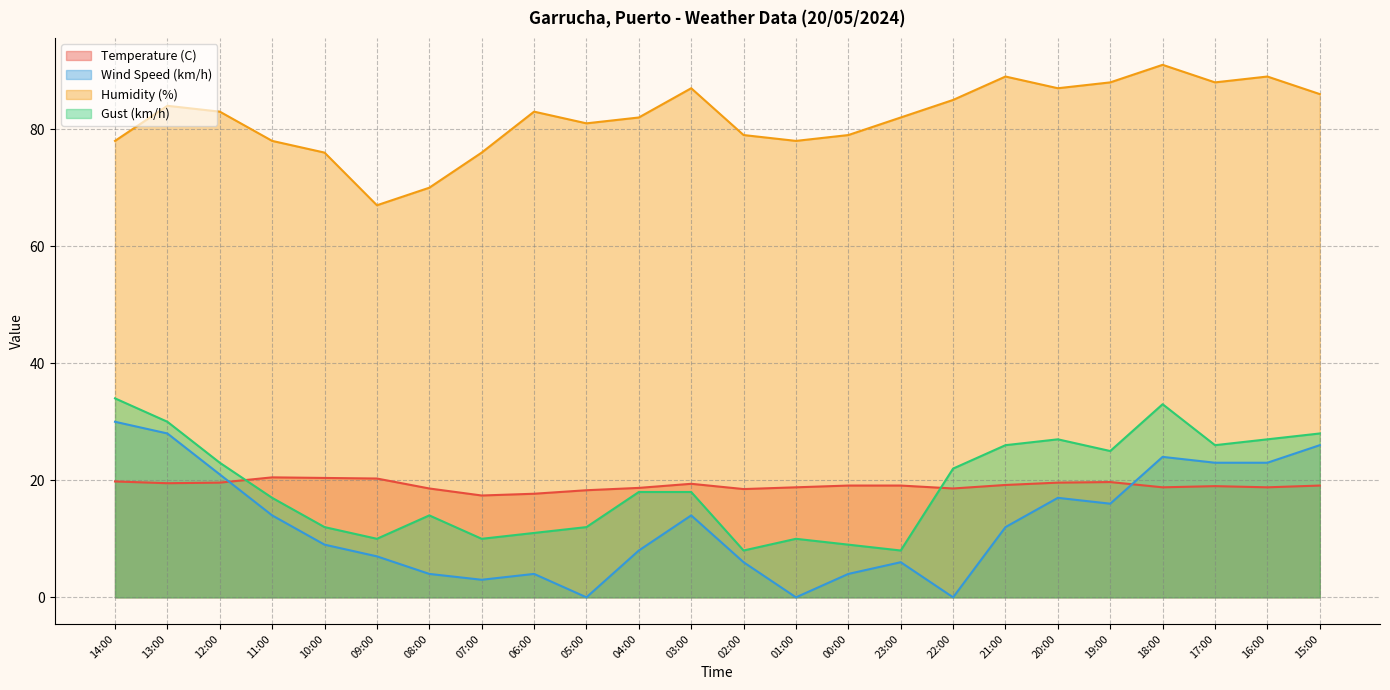

What position from the left is 23:00?

16